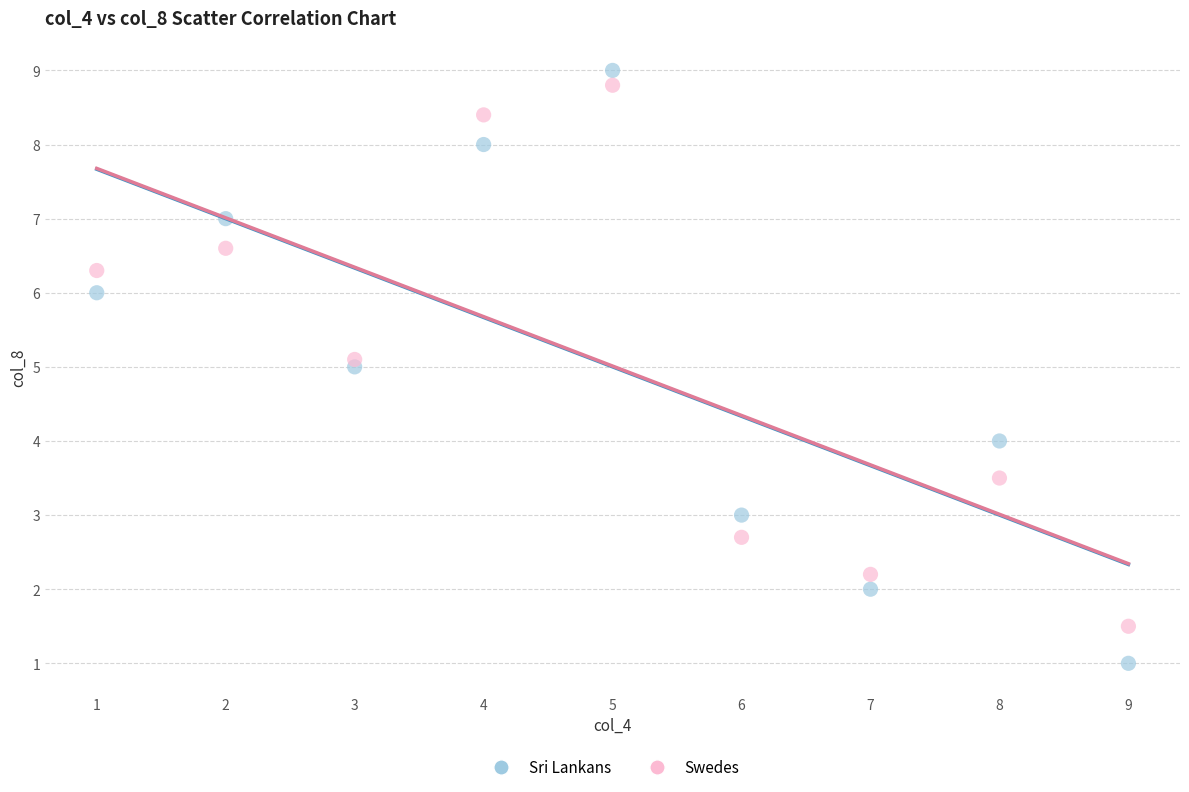

Across all data points, what is the range of X values (max minus min)?

8.0